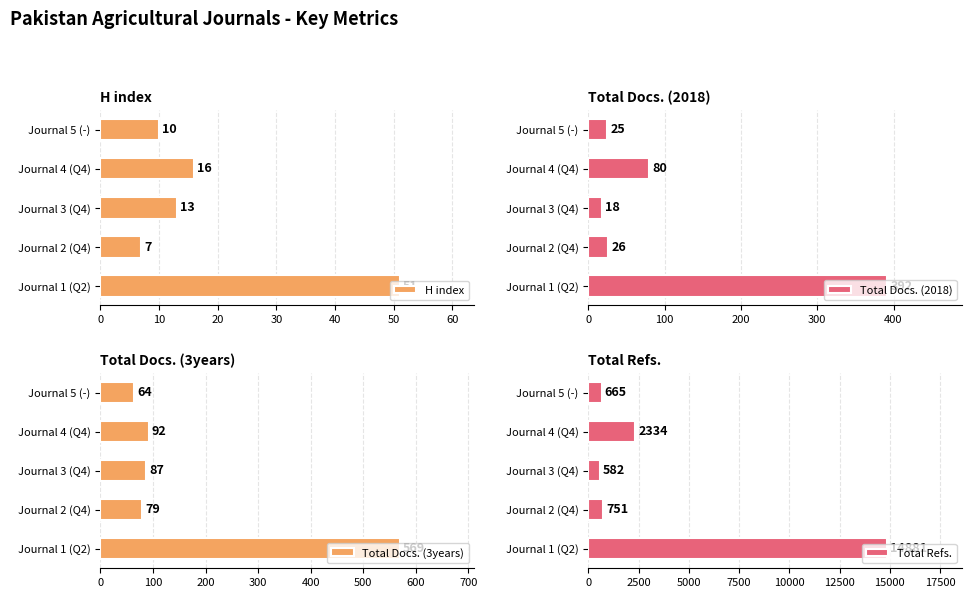

What is the difference between the maximum and minimum values in the Total Refs. series?

14299